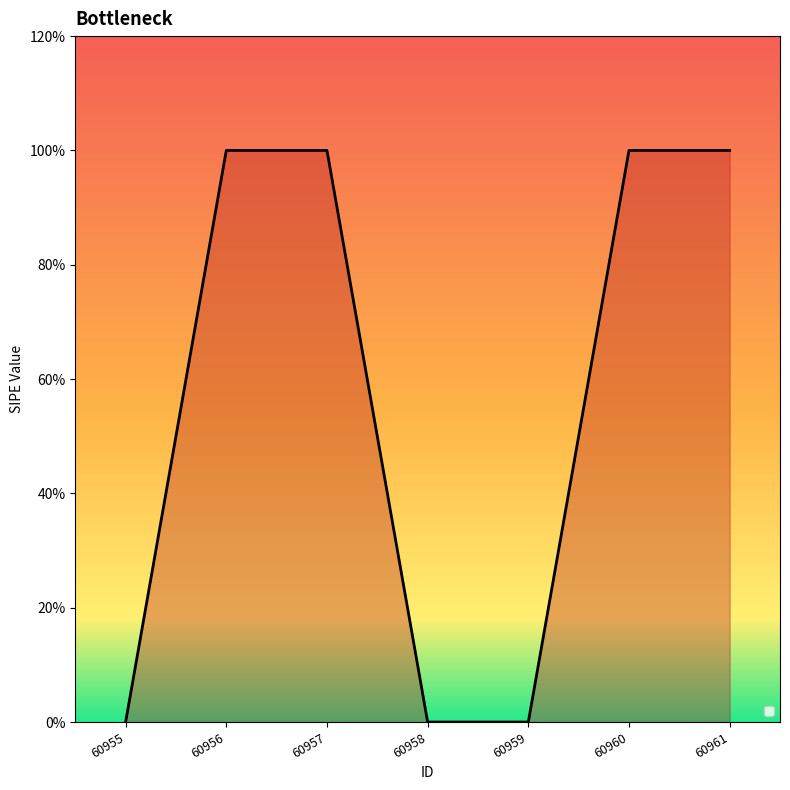

What is the maximum value shown in the chart?

1